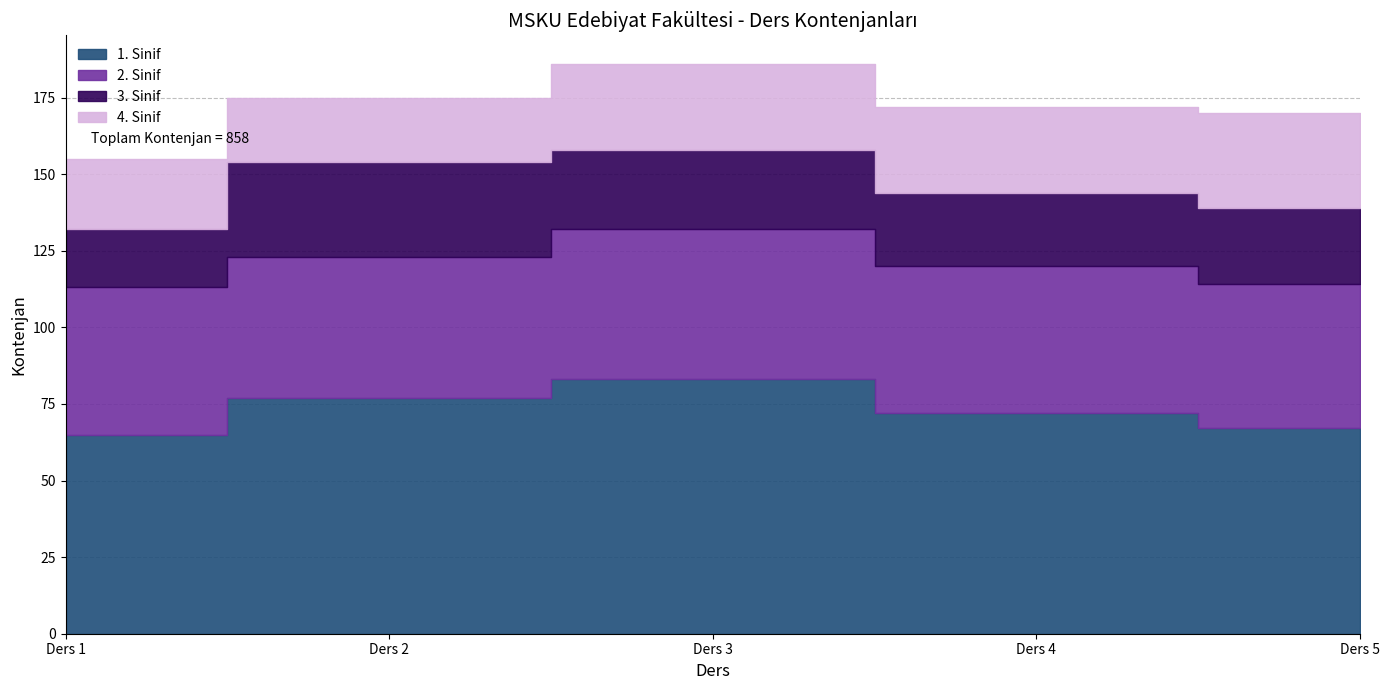

The 1. Sinif series shows 47 at Ders 4. True or false?

False